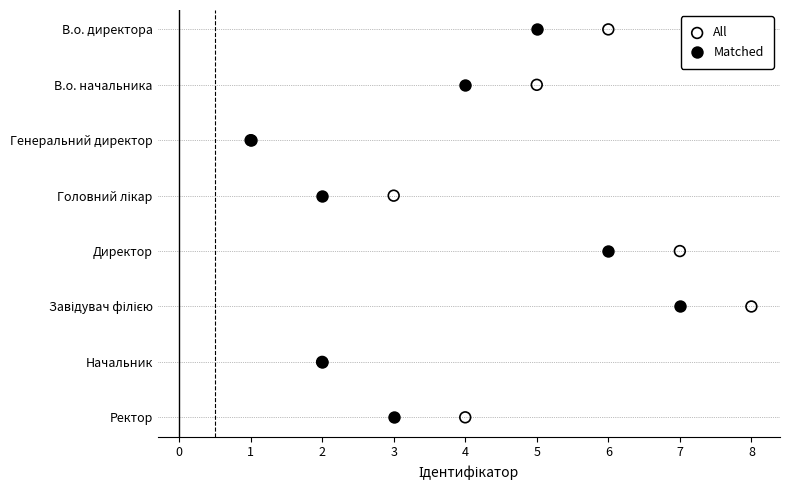

What are all the series names shown in the legend?

All, Matched